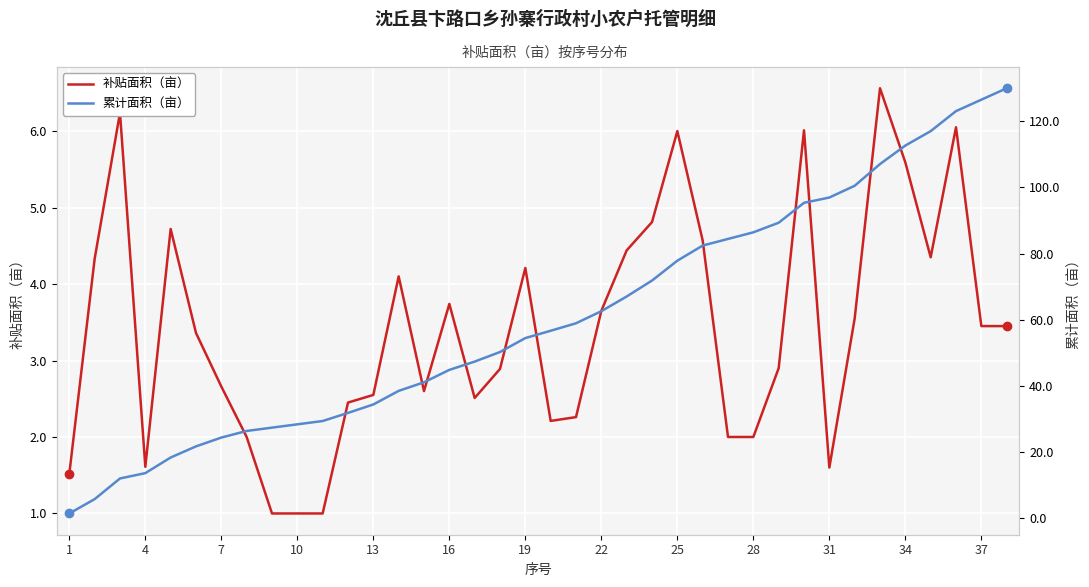

The 补贴面积（亩） series shows 5.8 at 37. True or false?

False